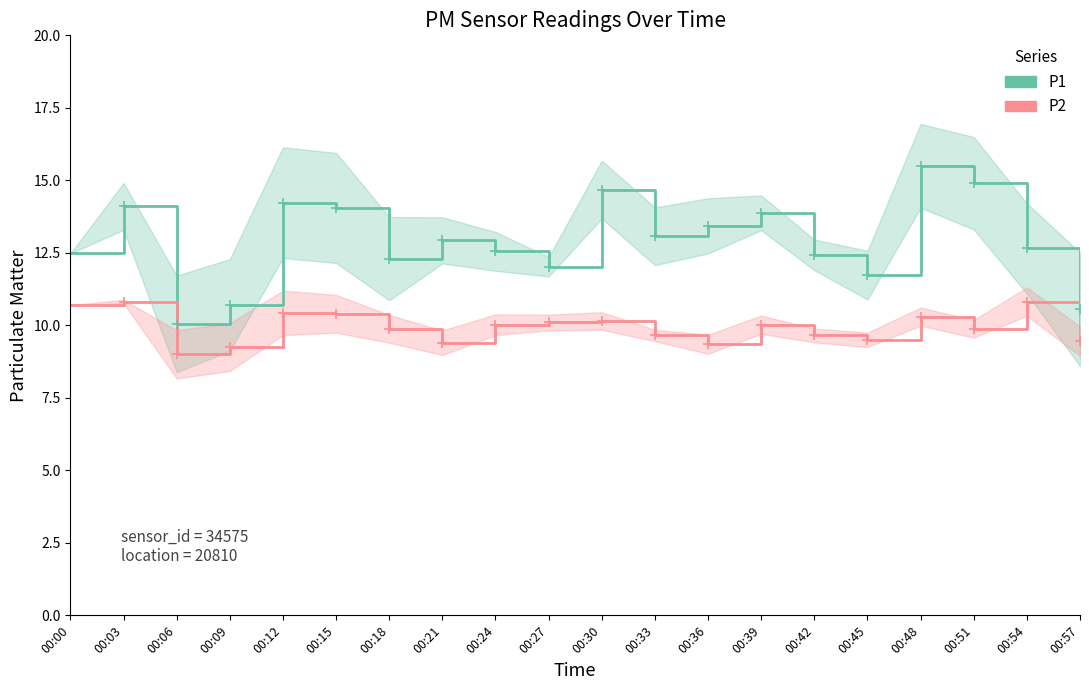

How many interior local peaks does the P2 series have?

6